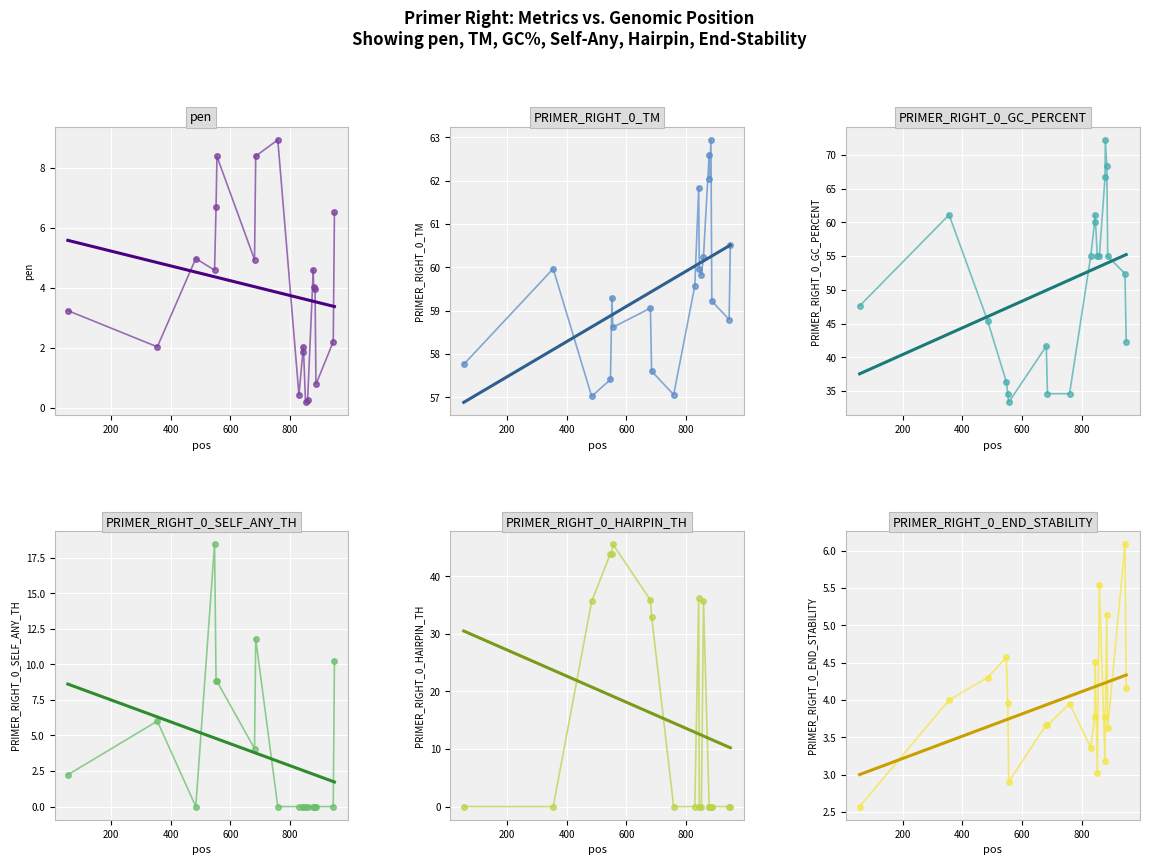

What is the value of the PRIMER_RIGHT_0_GC_PERCENT point at the 8th from the left?

34.6